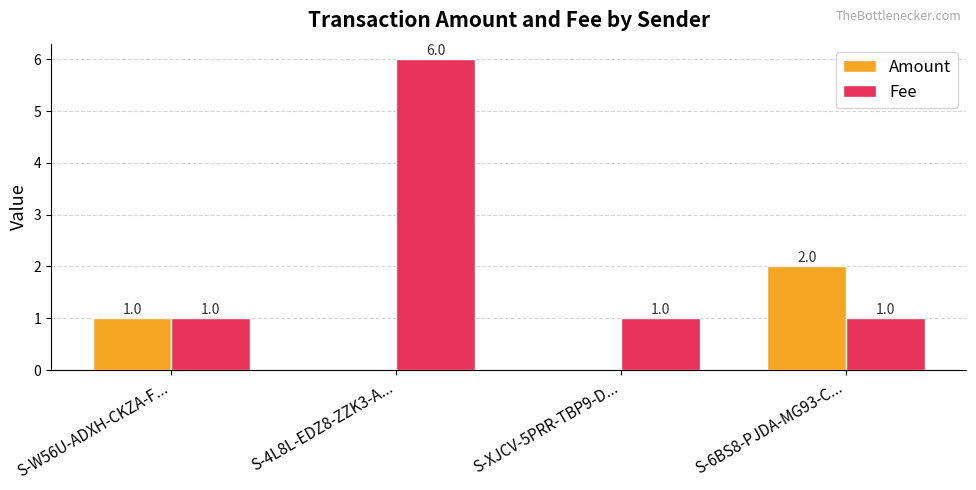

How many distinct data groups are displayed?

2